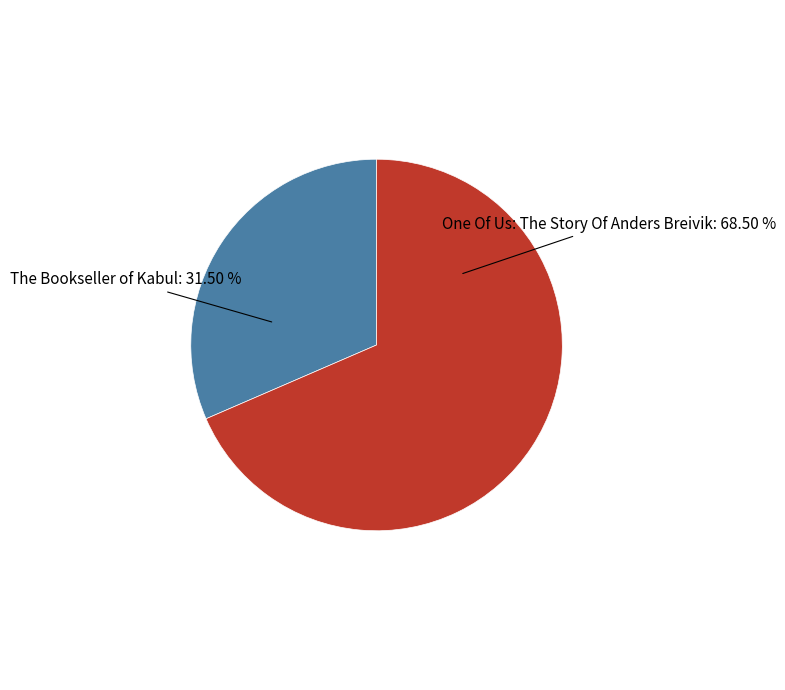

How many slices are in this pie chart?

2